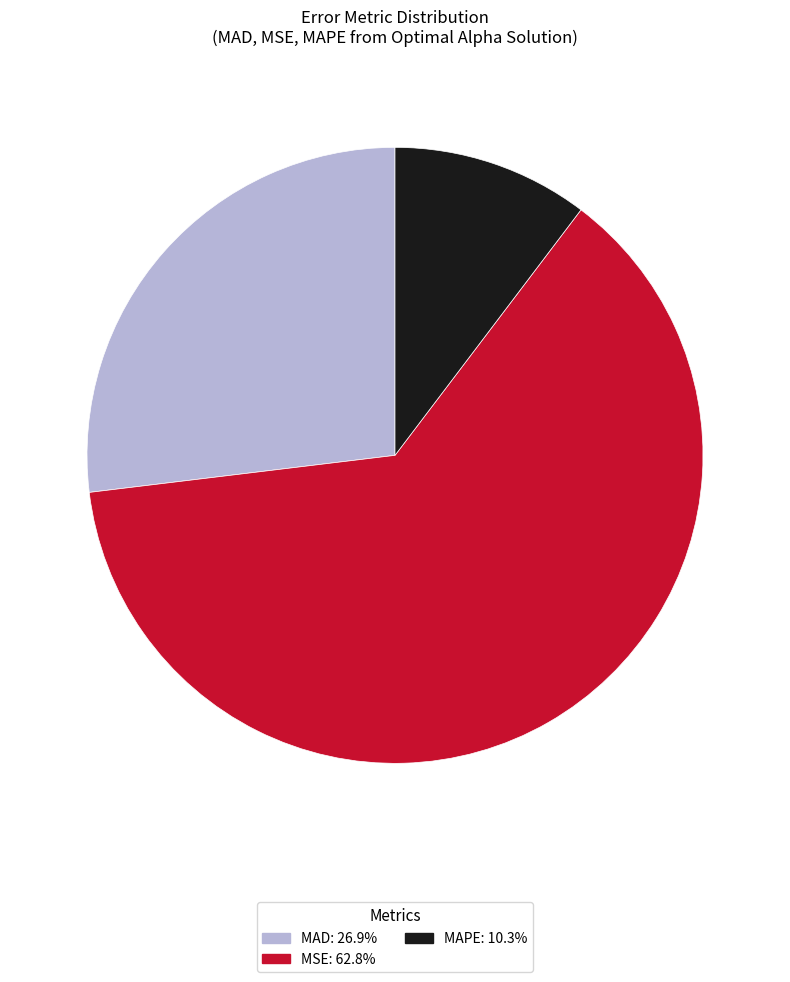

Is the sum of MSE and MAD greater than half?

Yes